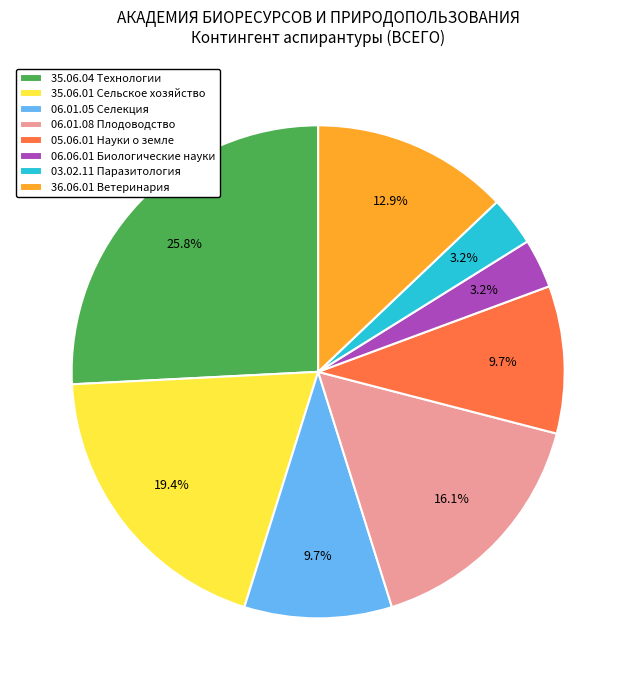

Which slice is the largest?

35.06.04 Технологии